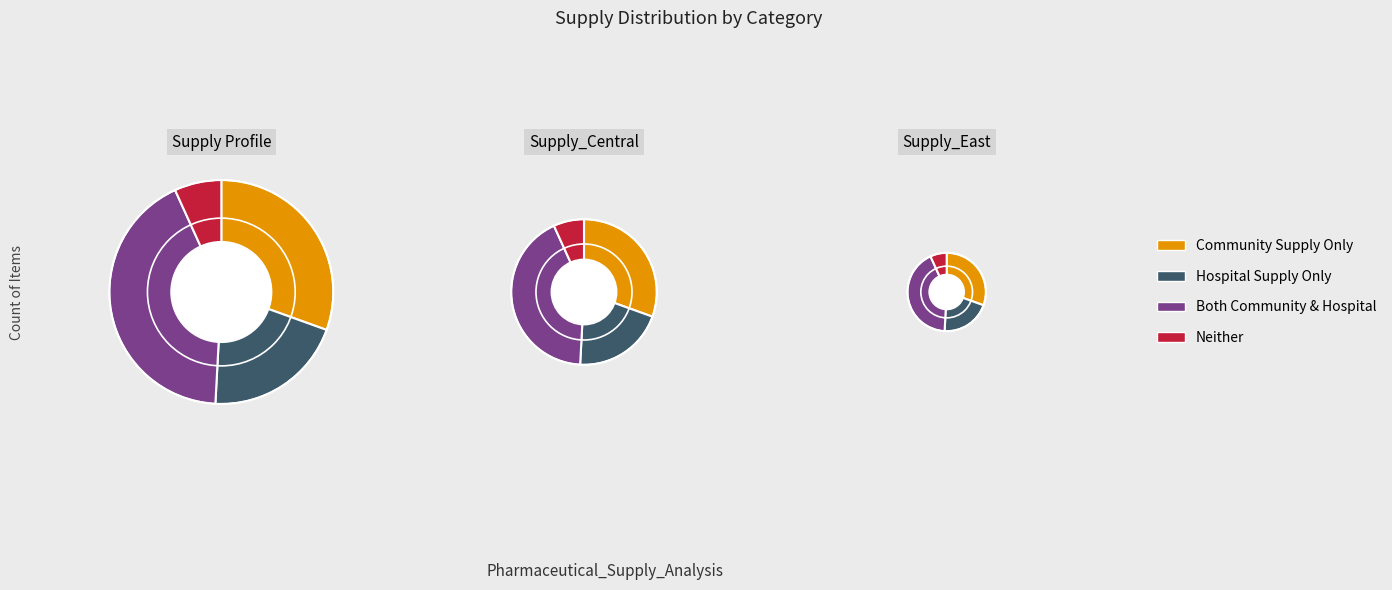

Is it true that Sole Supply: False is 45% of the pie?

True